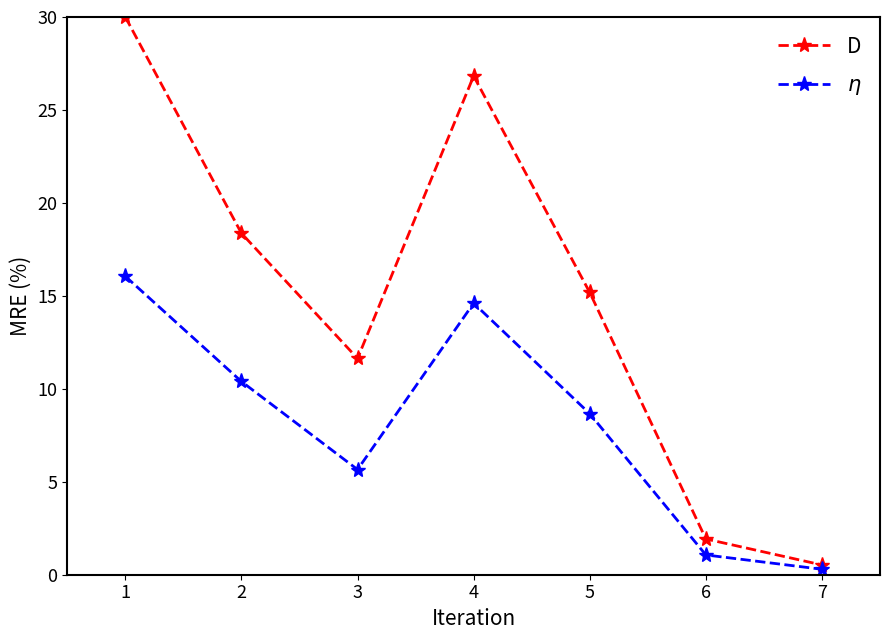

What is the total value across all series at 2?

28.8